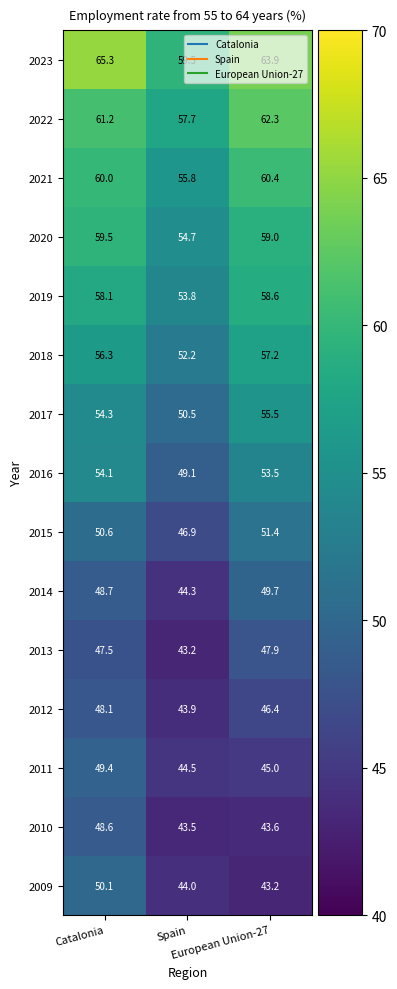

At which category is the sum across all series the highest?

Catalonia